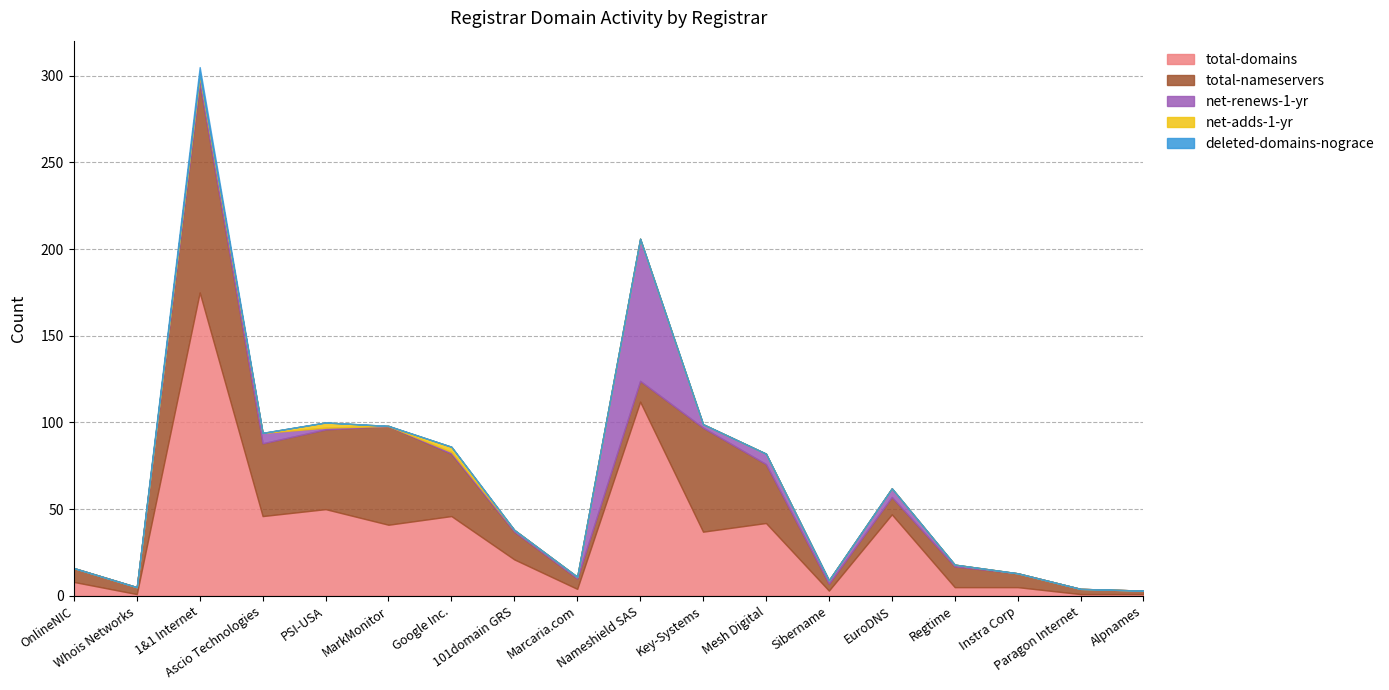

What is the maximum value for total-domains?

175